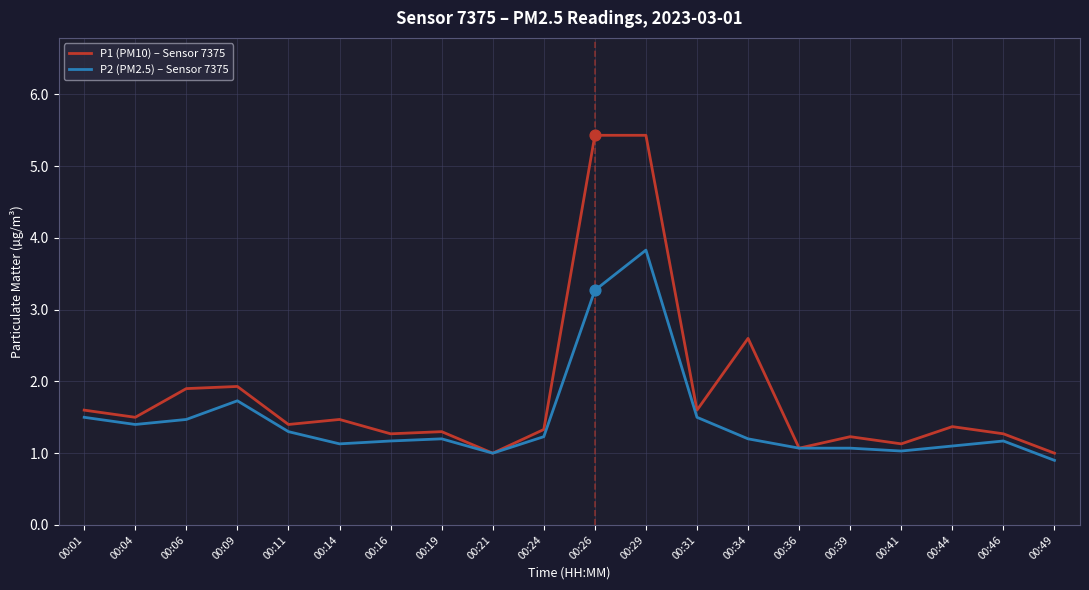

Which series has the largest total across all categories?

P1 (PM10) – Sensor 7375